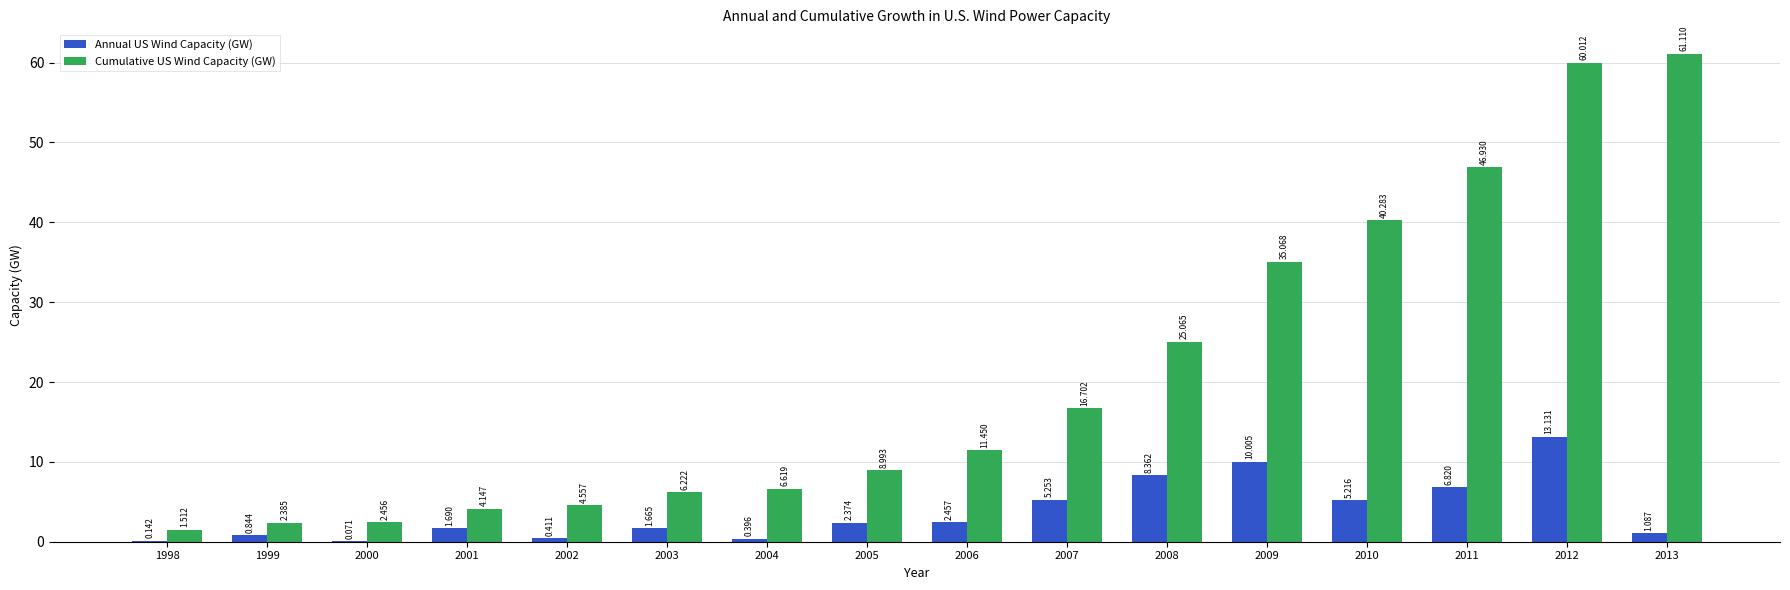

Which series has the largest total across all categories?

Cumulative US Wind Capacity (GW)